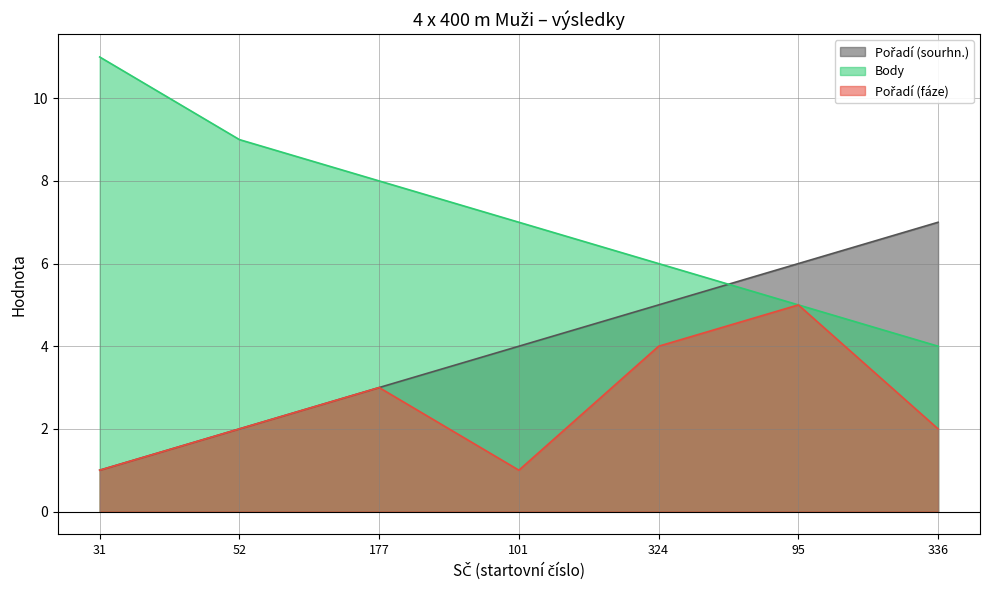

Reading left to right, transcribe all the data shown in this chart.

Pořadí (sourhn.): 31=1	52=2	177=3	101=4	324=5	95=6	336=7
Body: 31=11	52=9	177=8	101=7	324=6	95=5	336=4
Pořadí (fáze): 31=1	52=2	177=3	101=1	324=4	95=5	336=2